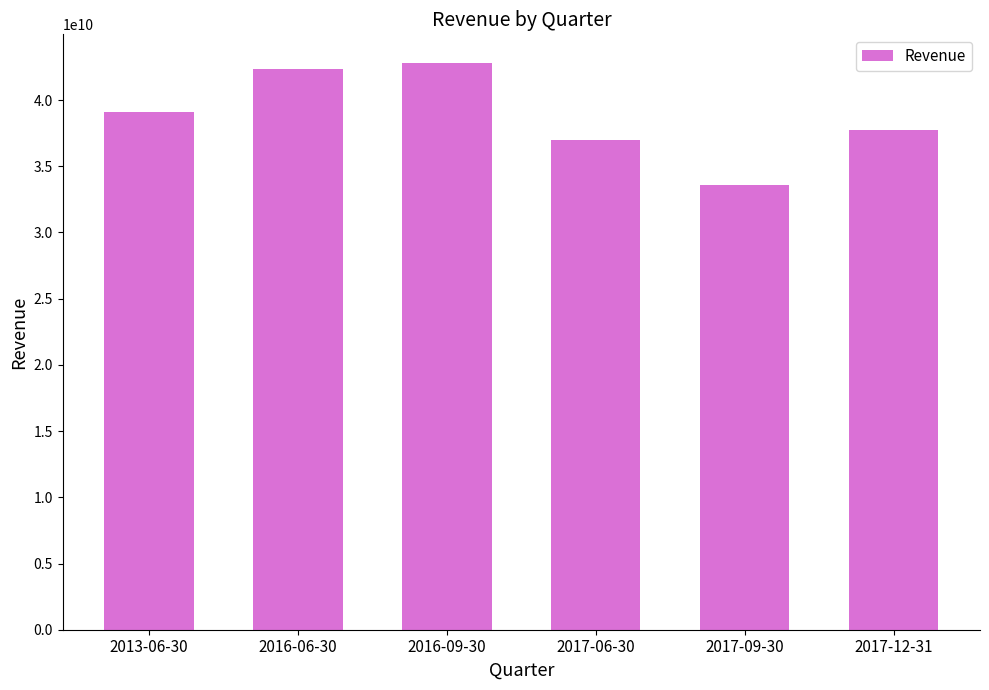

What is the ratio of the value at 2013-06-30 to the value at 2016-09-30?

0.9